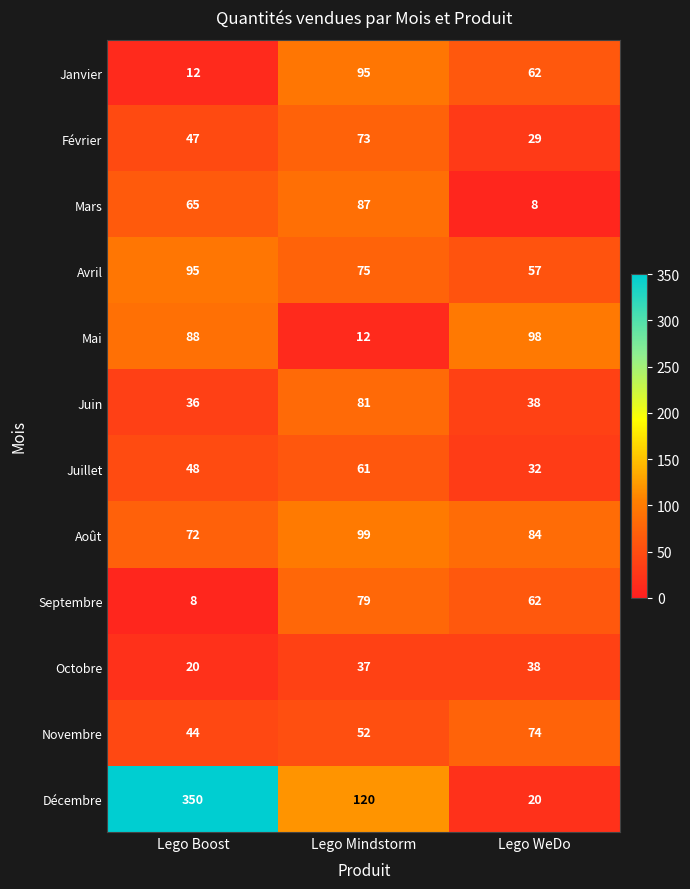

Which label corresponds to the largest value in the chart?

Lego Boost